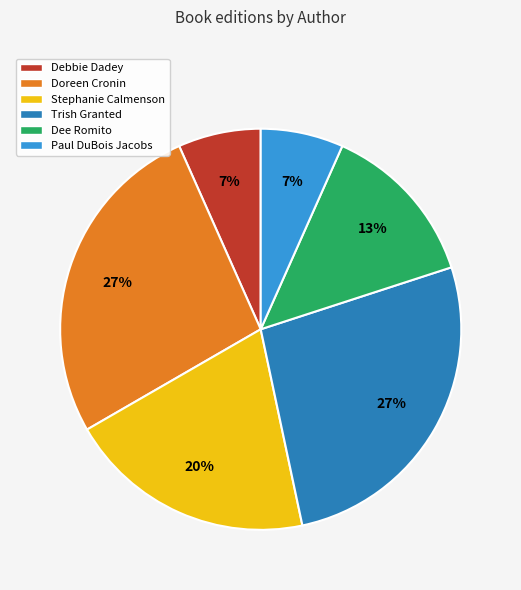

How many slices are in this pie chart?

6